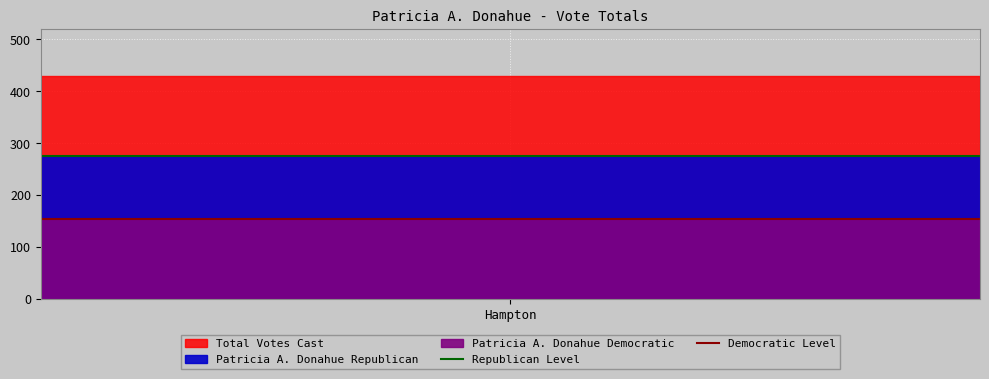

What is the value of the Republican Level point at the 2nd from the left?

275